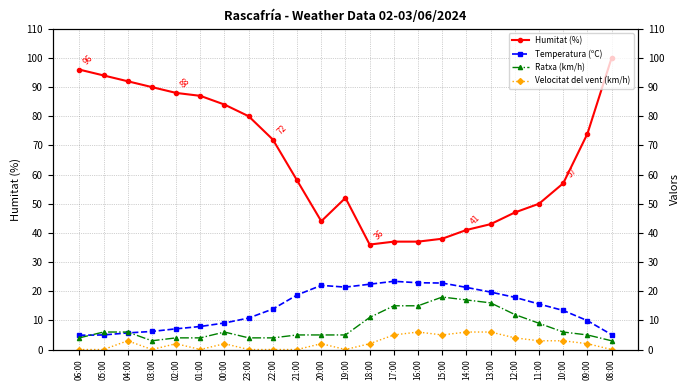

At which label is Velocitat del vent (km/h) closest to 3?

04:00